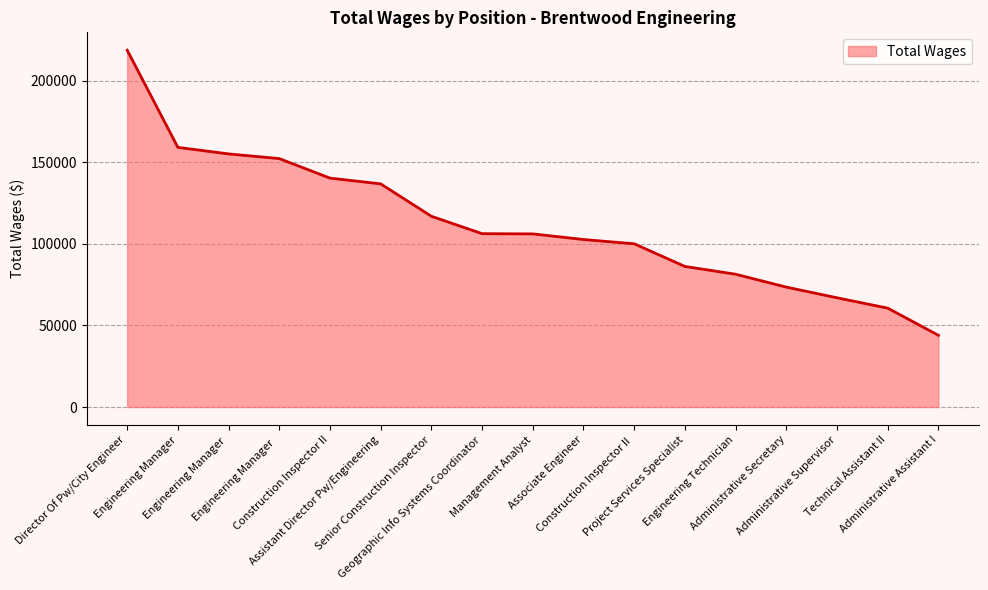

What is the smallest value displayed?

43945